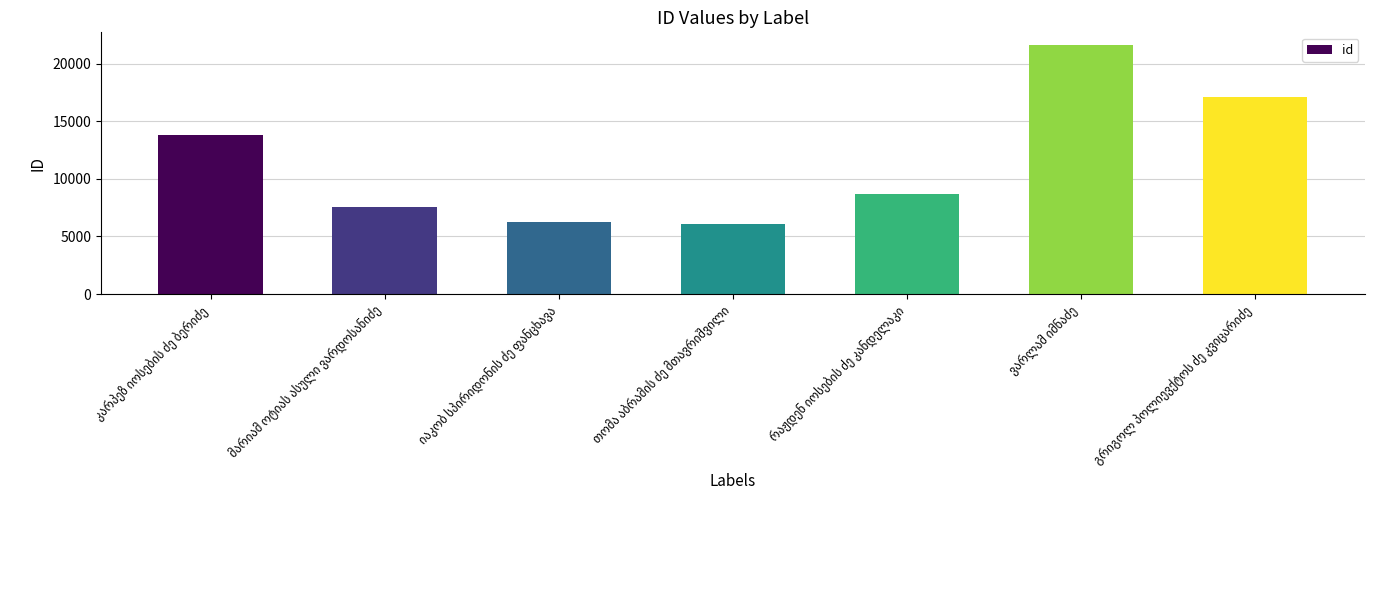

What is the value of the 2nd bar from the left?

7524